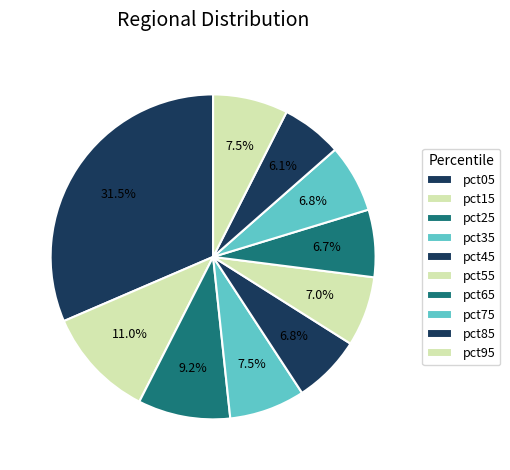

How many slices are in this pie chart?

10